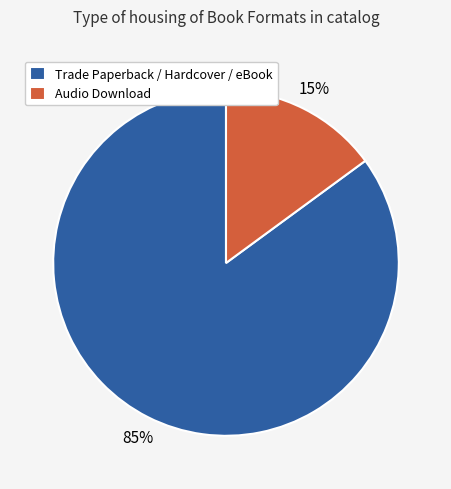

Do Audio Download and Trade Paperback / Hardcover / eBook together represent more than half of the pie?

Yes